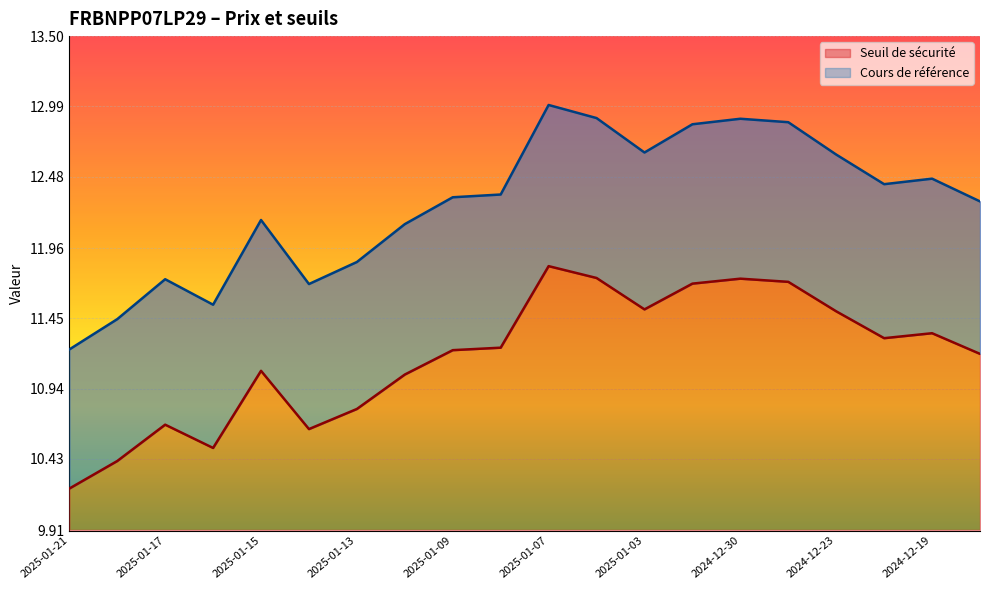

Which series has the largest total across all categories?

Cours de référence